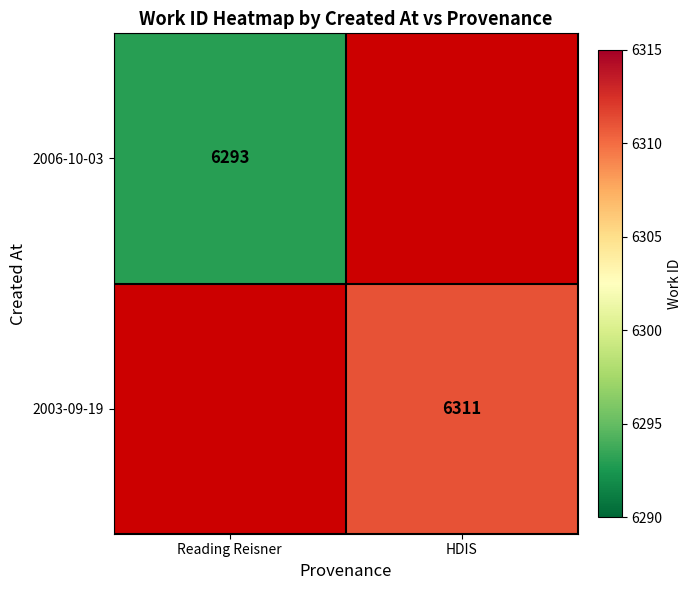

The value of 2003-09-19 at HDIS is 8286. True or false?

False